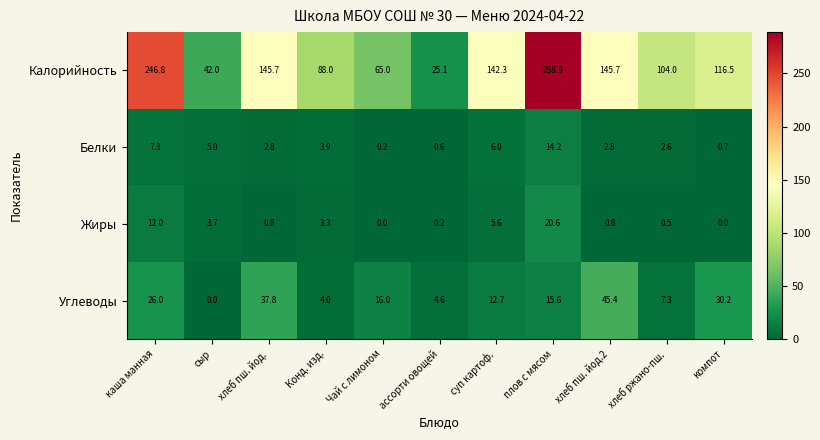

The value of Белки at хлеб ржано-пш. is 2.6. True or false?

True